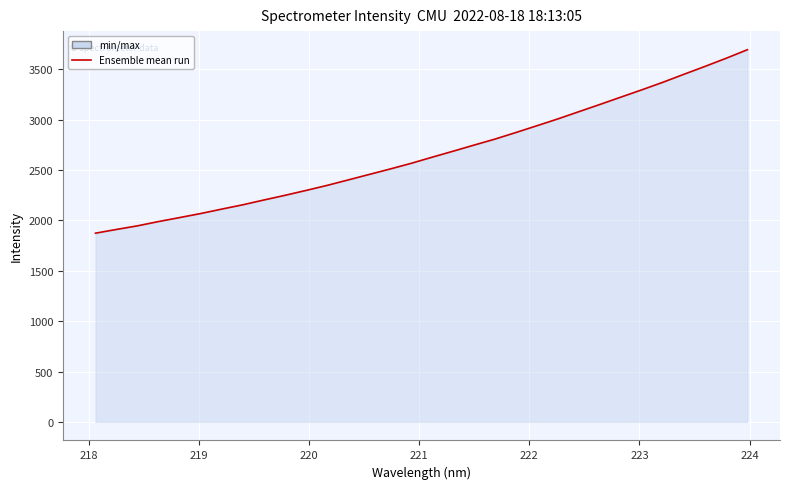

What is the greatest value displayed?

3696.3